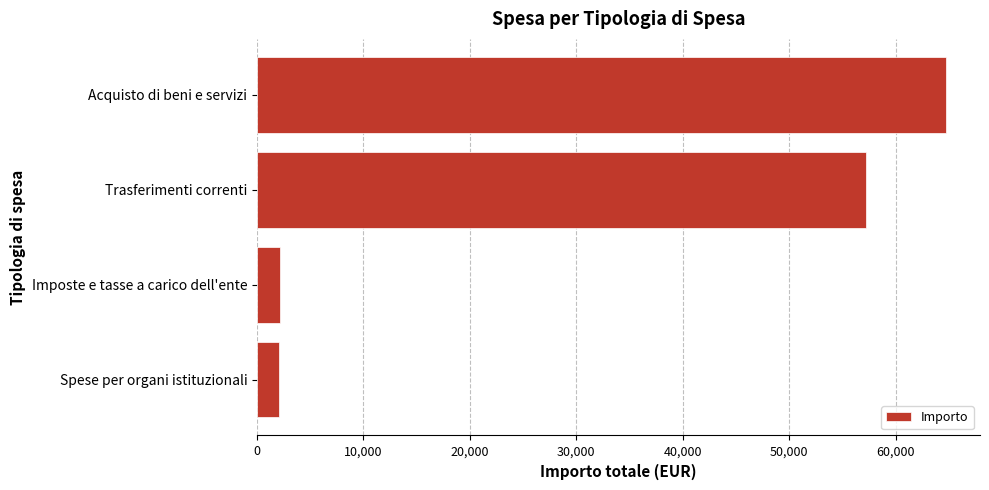

What is the average value?

31537.0